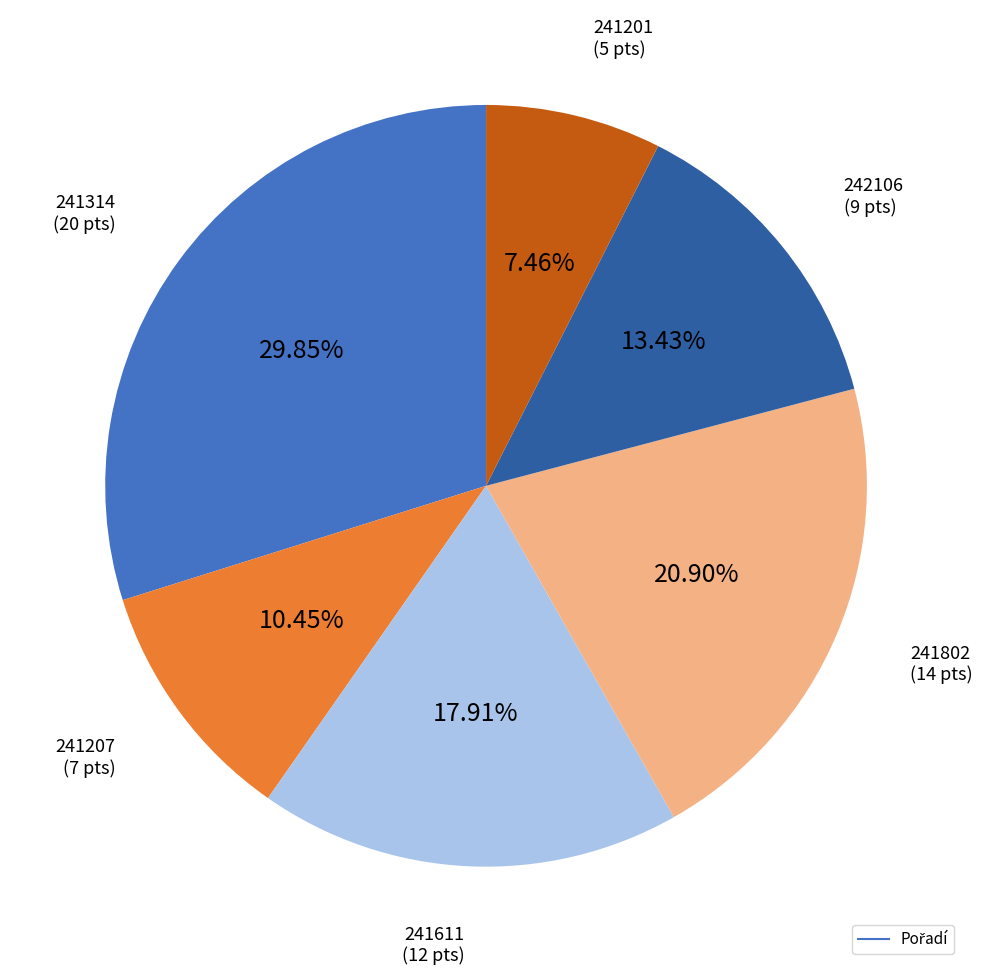

Is there a majority slice in this chart?

No